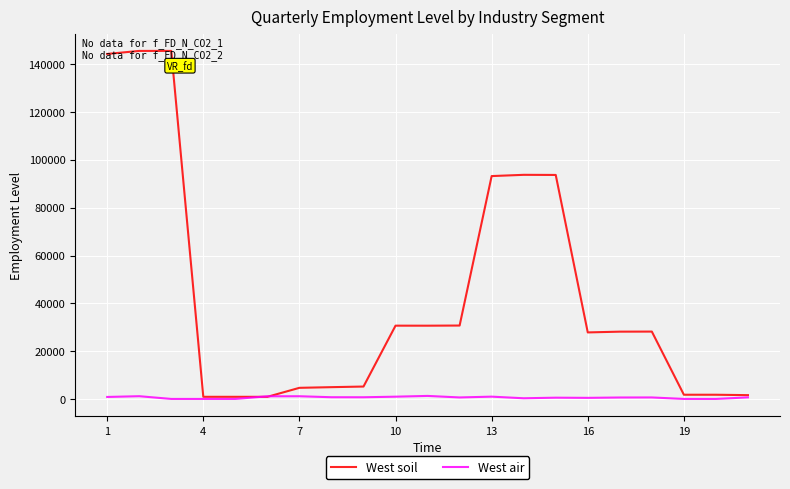

Rank the series by their maximum value, from highest to lowest.

West soil, West air